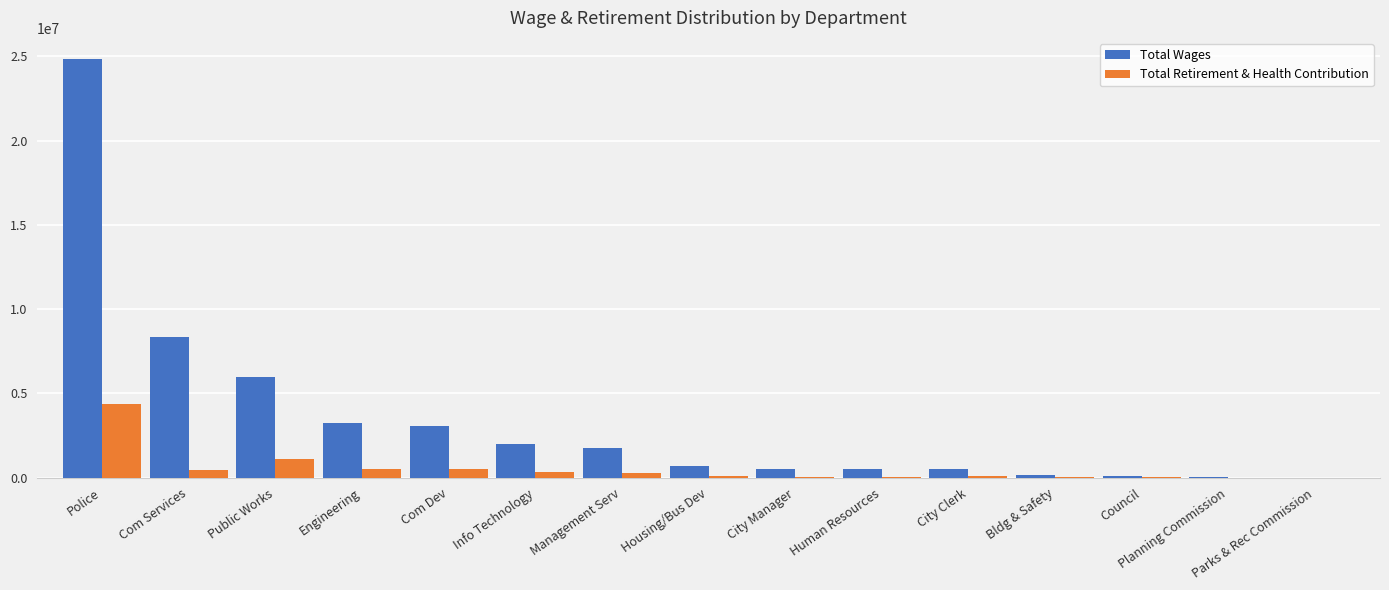

Where is Total Wages nearest to the value 12426031?

Com Services